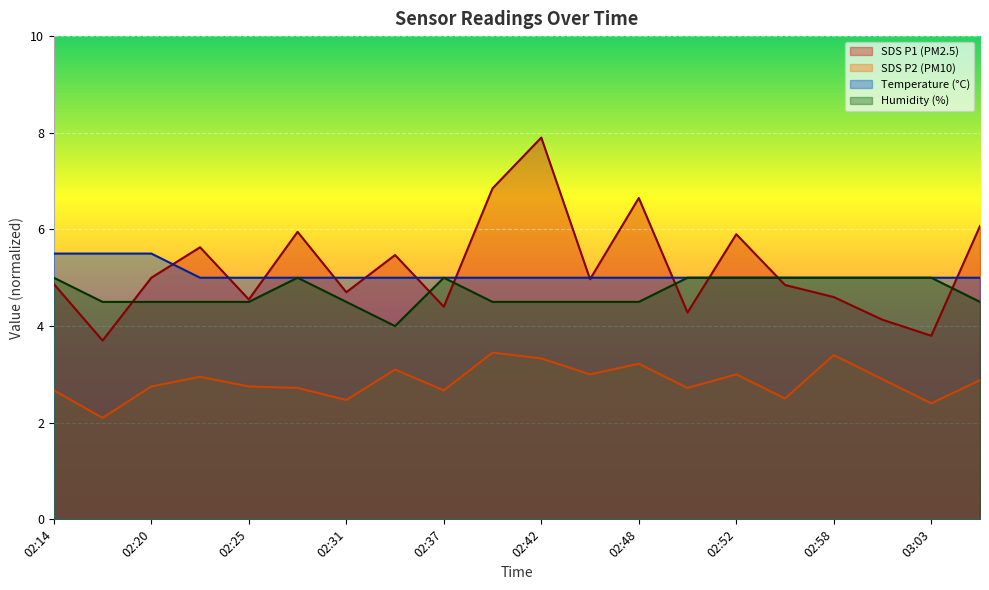

At which label is Temp closest to 5?

02:23